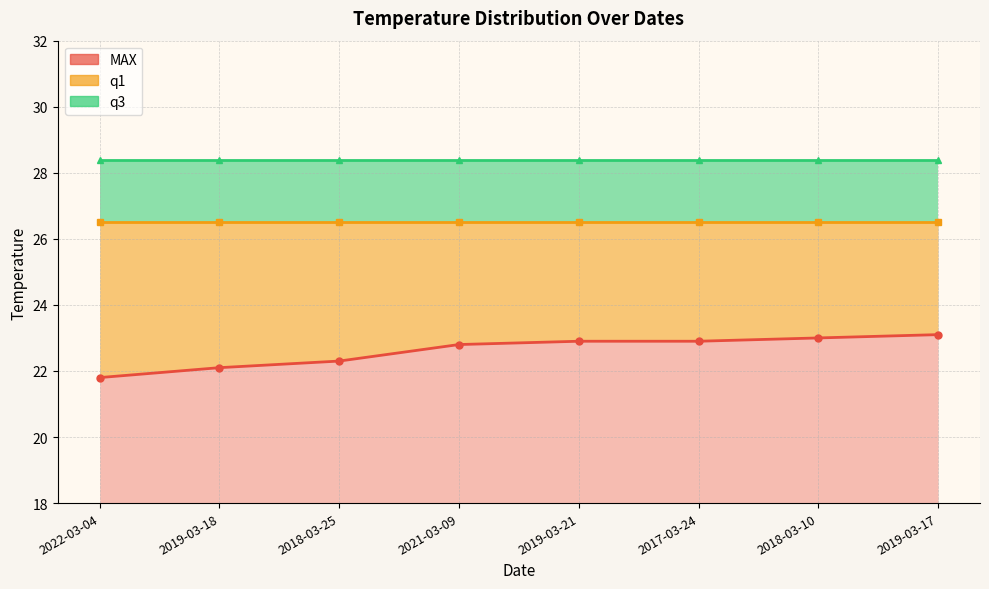

Which category has the highest value in the q3 series?

2022-03-04